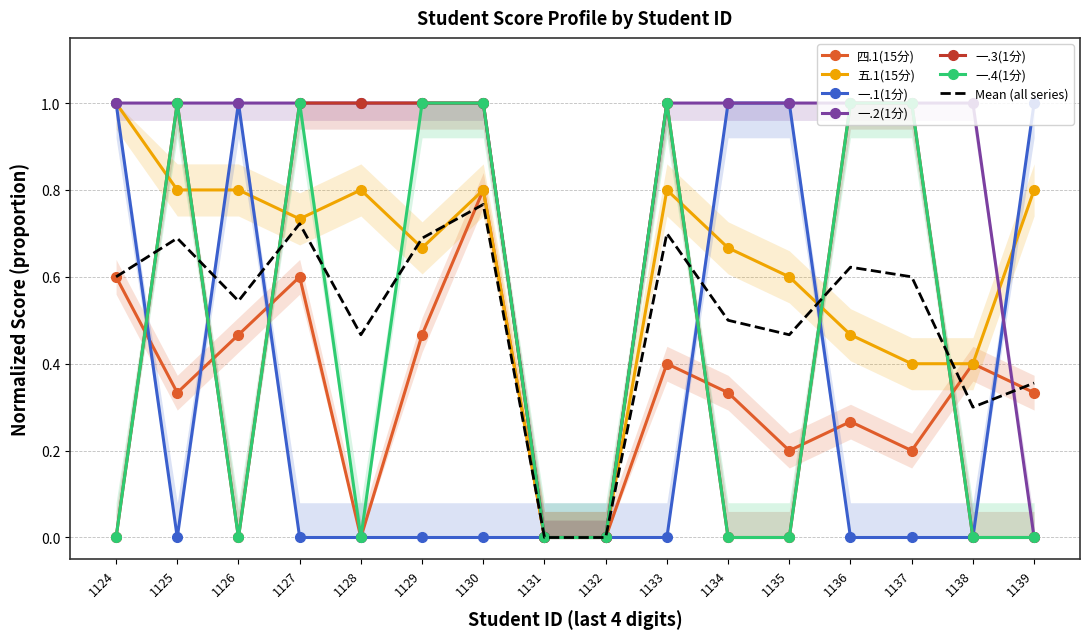

How many times do 一.3(1分) and 四.1(15分) cross each other?

6